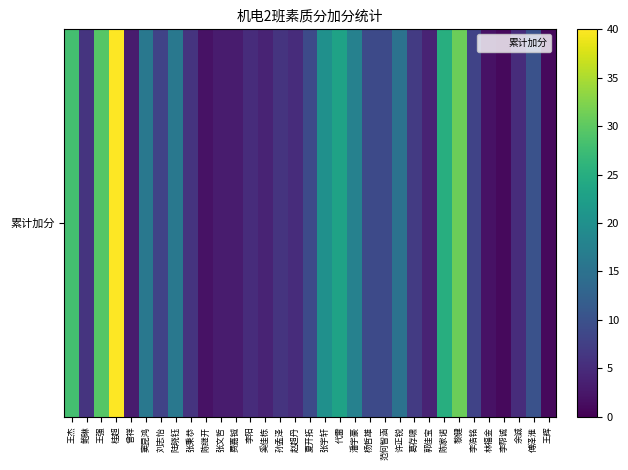

Rank the categories by value from highest to lowest.

桂超, 黎健, 王强, 王杰, 陈家诺, 代雷, 张宇轩, 潘宇豪, 窦昆鸿, 陆晓钰, 许正锐, 傅泽淮, 夏开拓, 杨哲雄, 范何智涵, 刘志怡, 李浩铭, 葛存啸, 鲍琳, 张秉恭, 孙孟泽, 李阳, 赵超丹, 余诚, 奚佳栋, 郭佳宝, 曾祥, 张文哲, 费嘉铖, 陈继开, 林福金, 李帮诚, 王辉